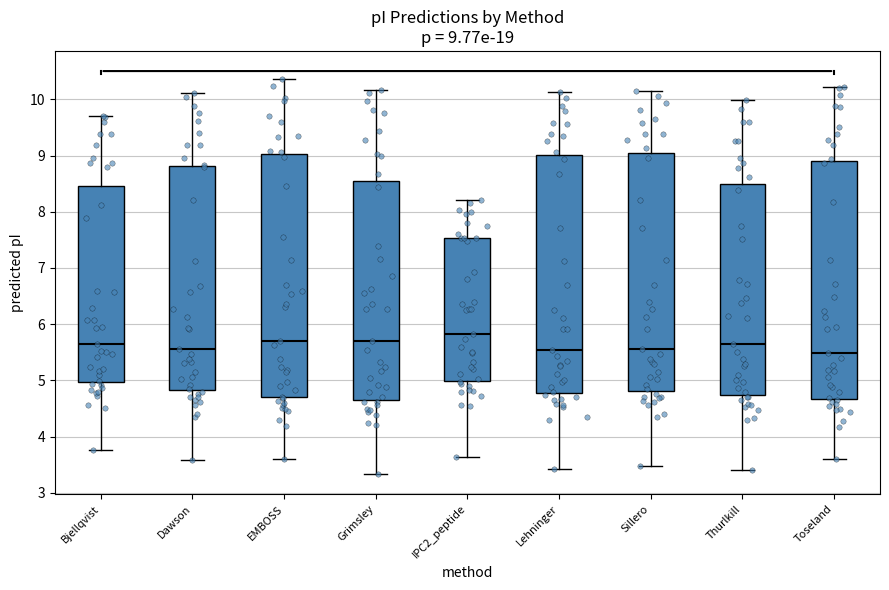

Which box has the highest median line?

IPC2_peptide